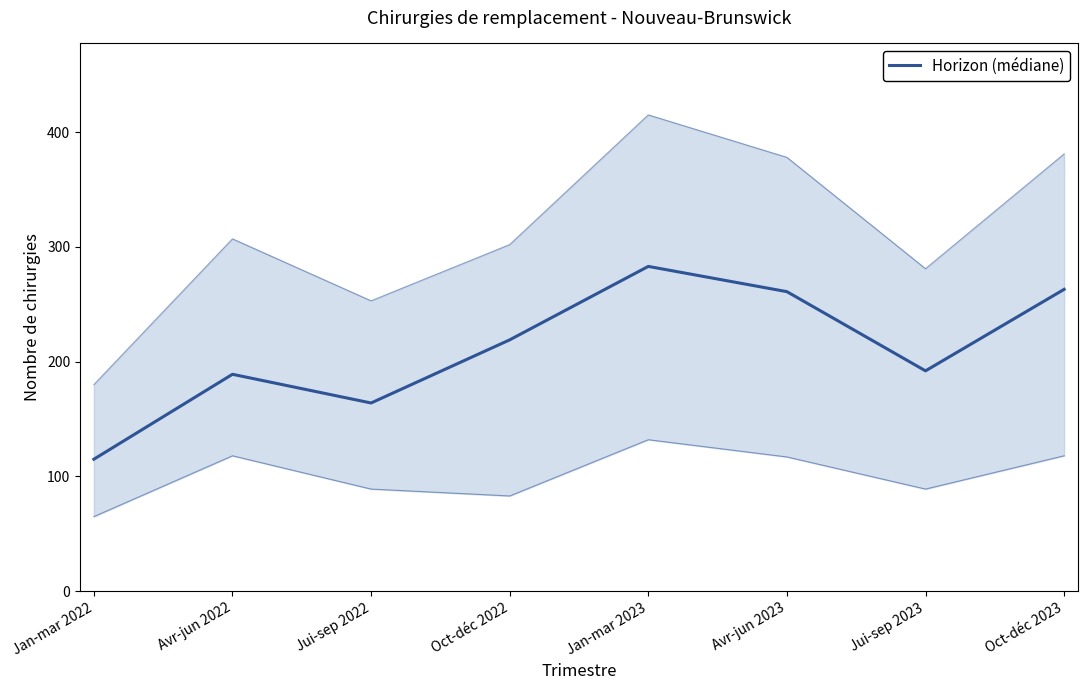

Reading right to left, transcribe all the data shown in this chart.

Oct-déc 2023=263	Jui-sep 2023=192	Avr-jun 2023=261	Jan-mar 2023=283	Oct-déc 2022=219	Jui-sep 2022=164	Avr-jun 2022=189	Jan-mar 2022=115